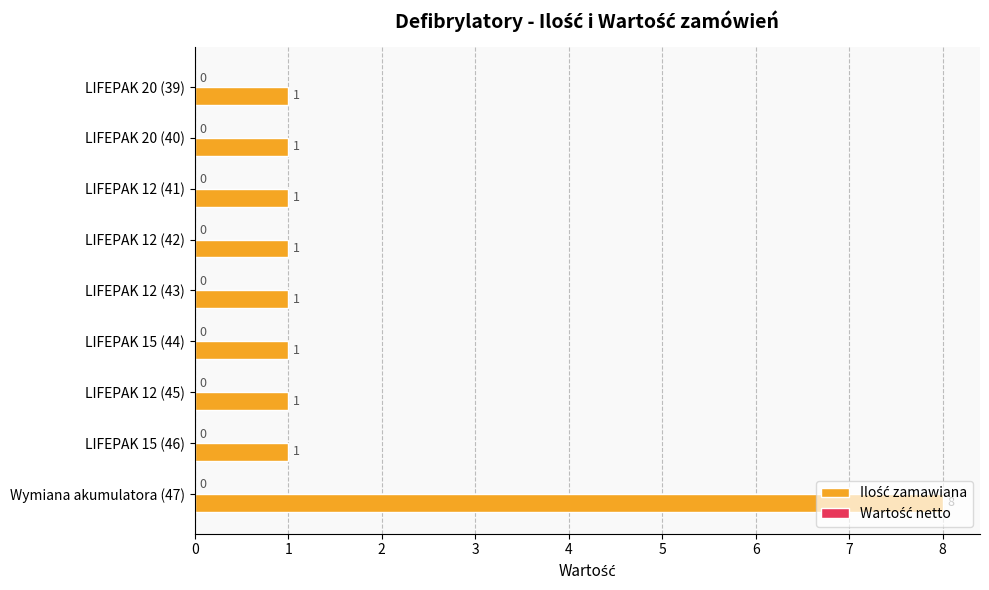

What is the greatest value displayed?

8